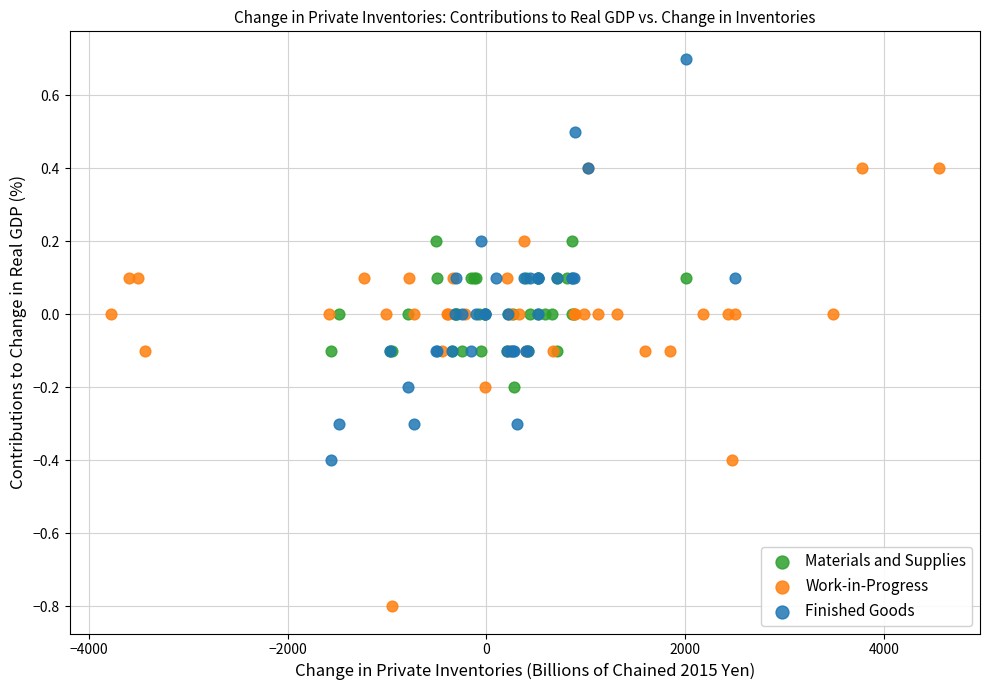

Which series has the widest spread of Y values?

Work-in-Progress